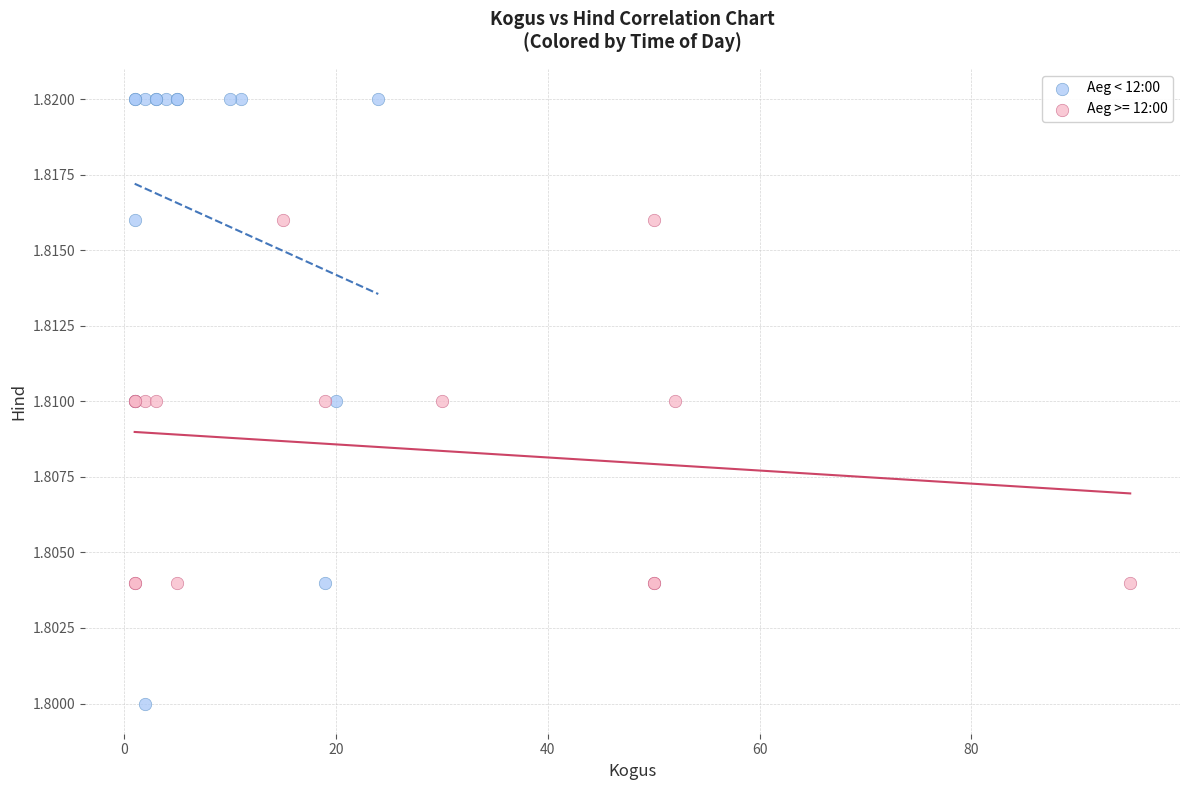

Which series contains the lowest Y value?

Aeg < 12:00